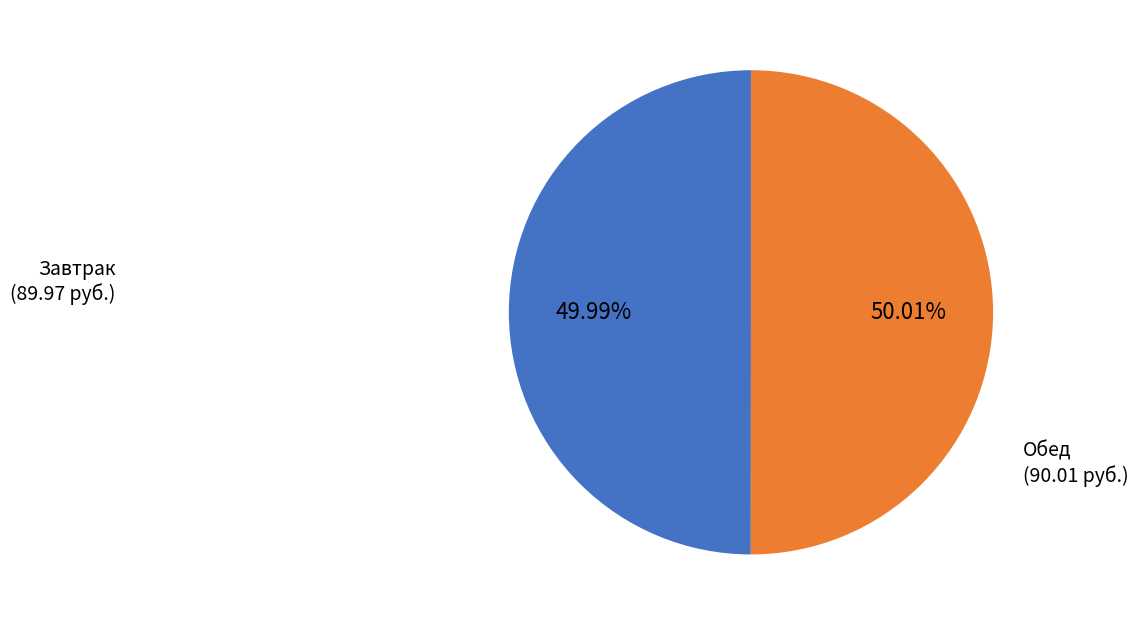

What is the ratio of the value at Обед to the value at Завтрак?

1.0